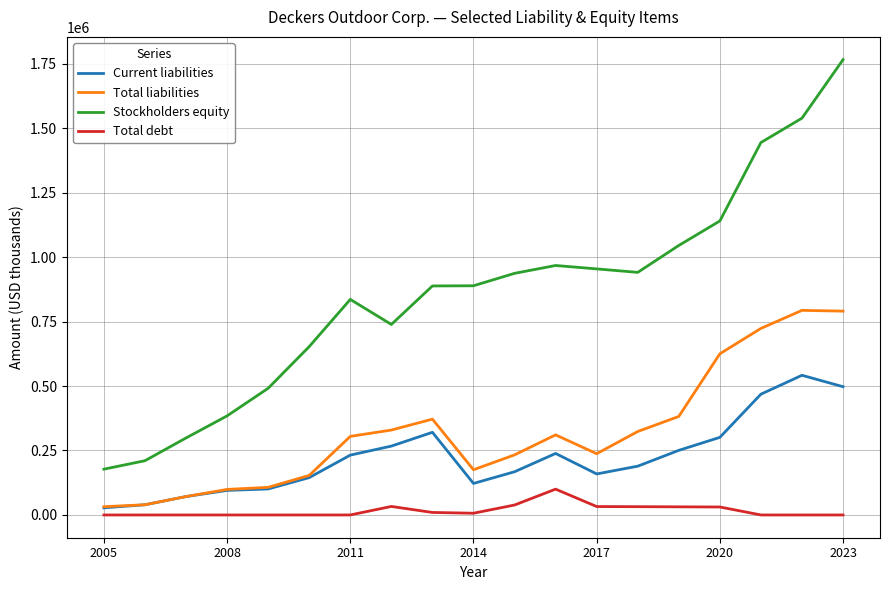

True or false: Total debt and Stockholders equity cross at least once.

False